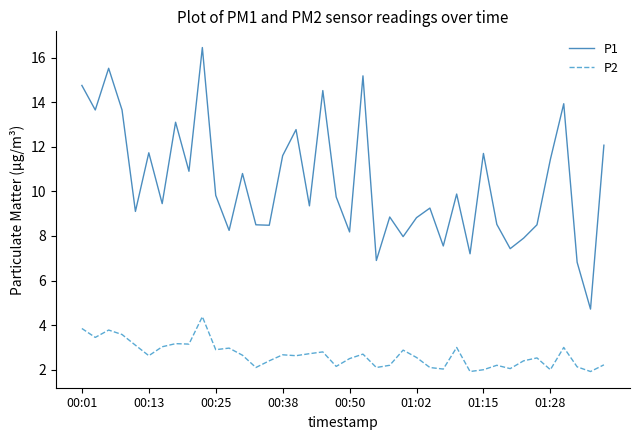

True or false: P2 and P1 cross at least once.

False